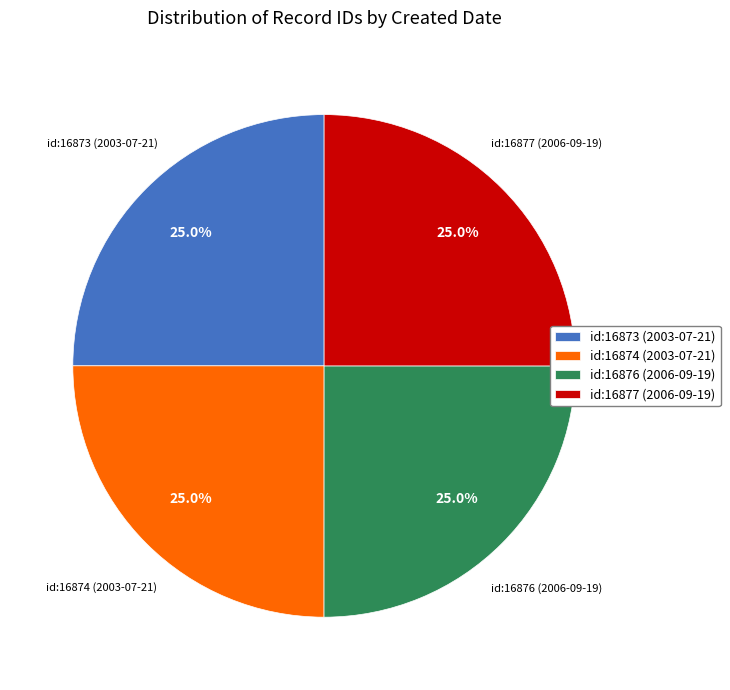

Does id:16874 (2003-07-21) represent more than half of the total?

No